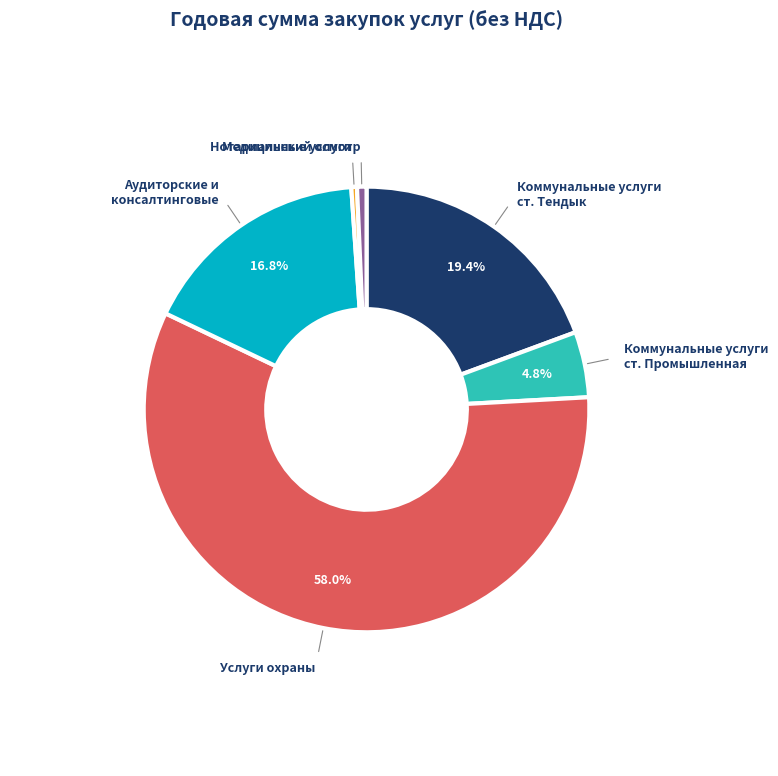

Count the number of slices in the pie.

6